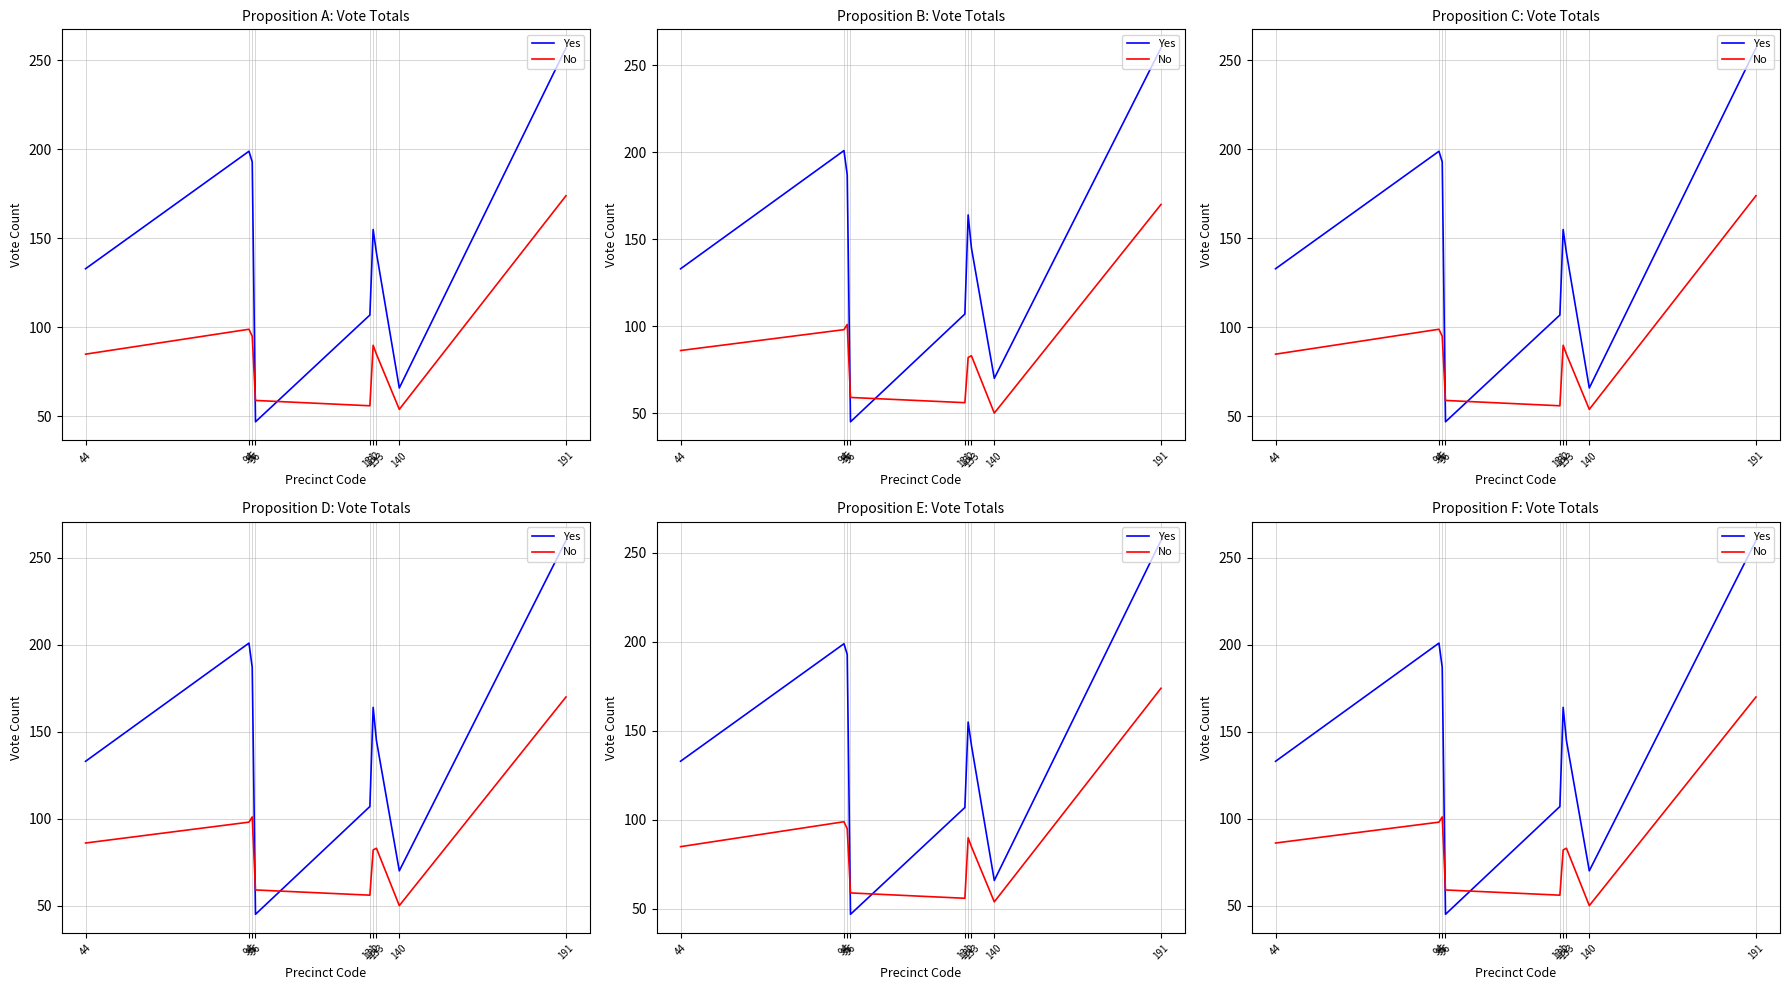

Rank the categories by Yes value from highest to lowest.

191, 94, 95, 132, 133, 44, 131, 140, 96